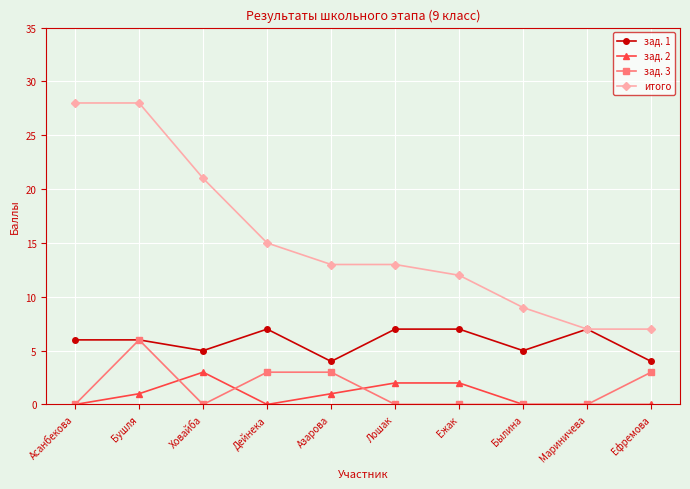

True or false: итого and зад. 2 intersect in this chart.

False